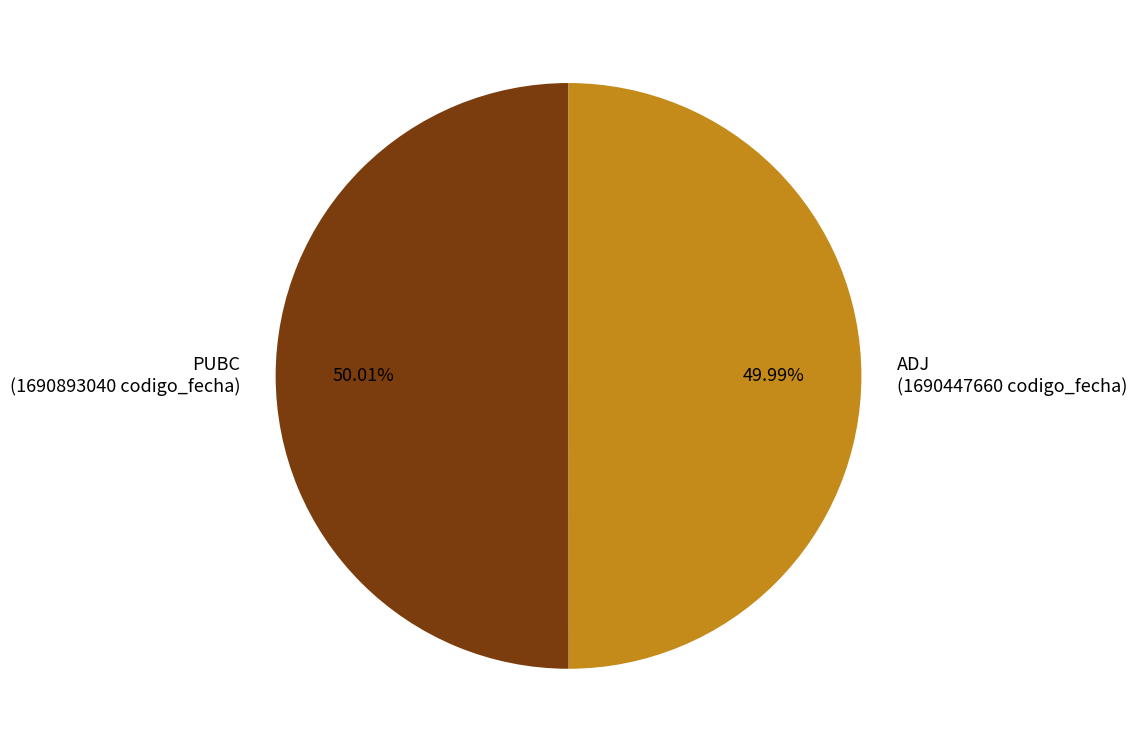

Is there a majority slice in this chart?

Yes